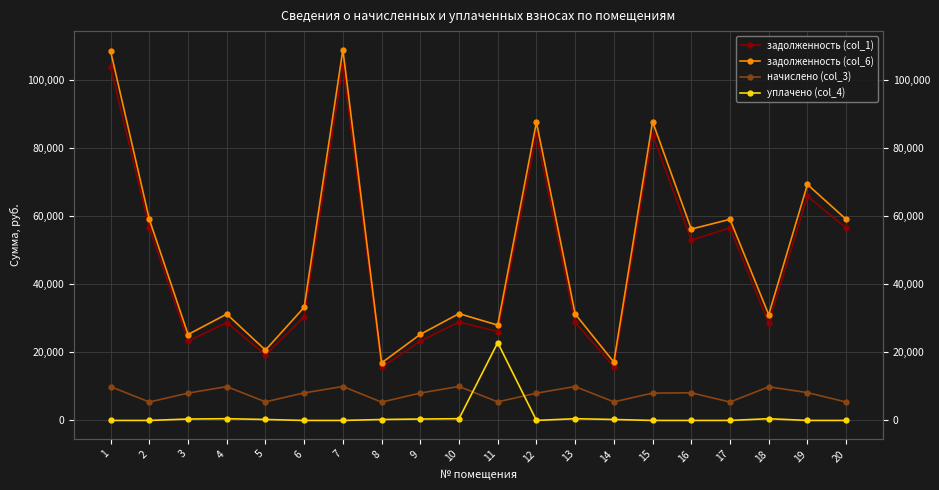

How many lines are shown in the chart?

4